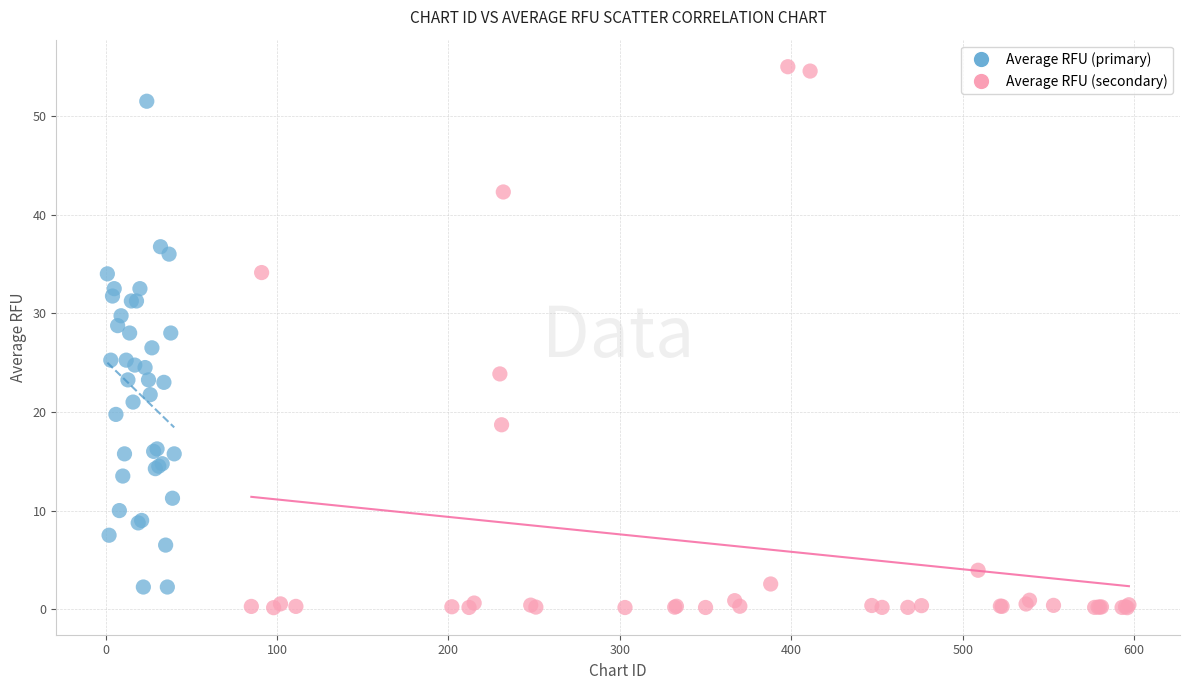

Which series reaches the maximum Y coordinate?

Average RFU (secondary)